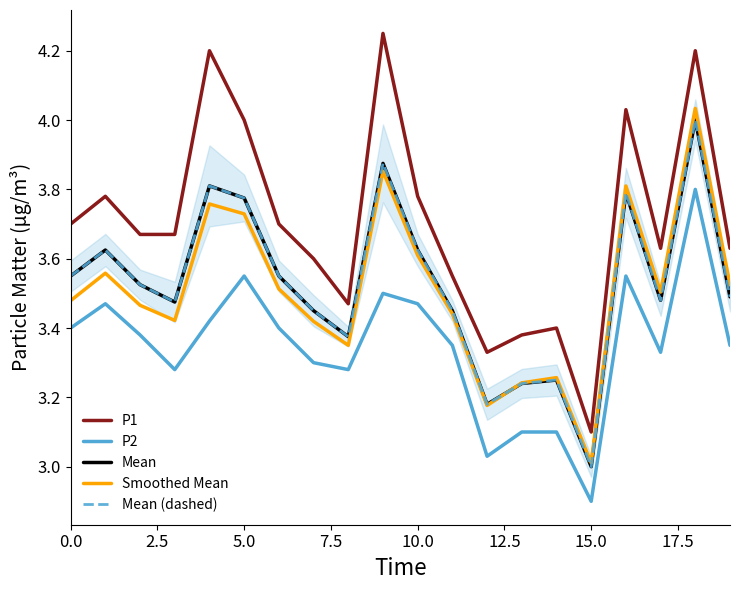

What is the maximum value for Mean?

4.0